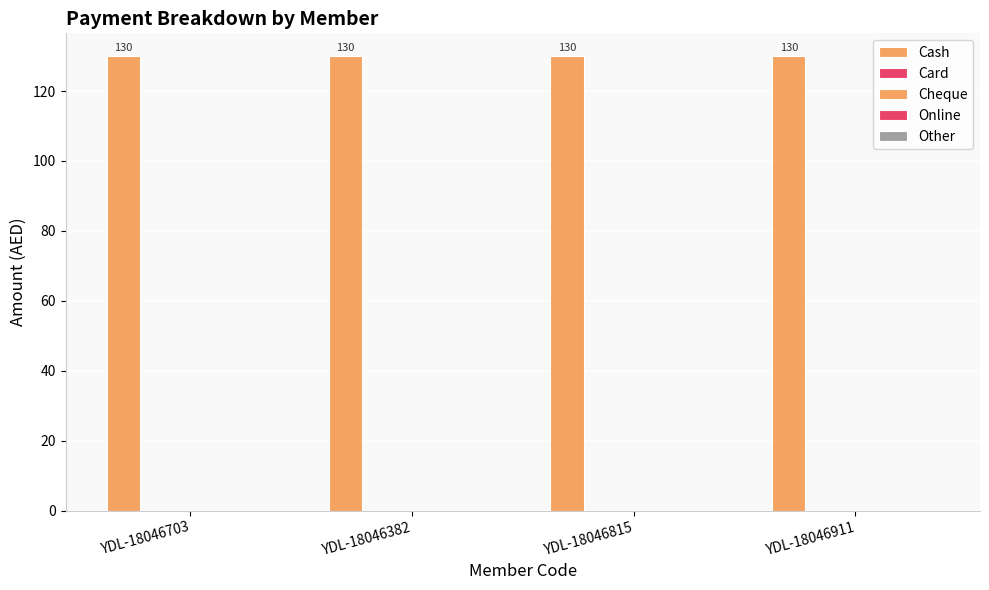

Which has a higher value, YDL-18046382 or YDL-18046911?

YDL-18046382